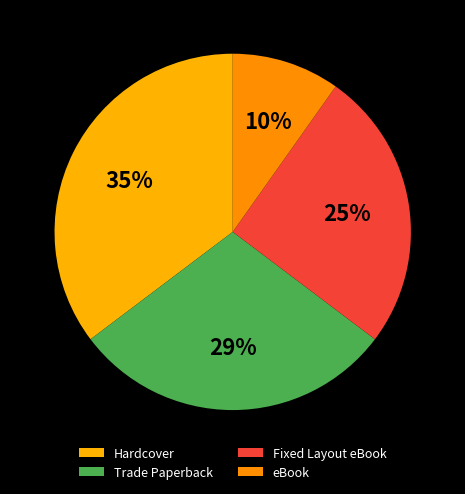

Between eBook and Fixed Layout eBook, which is larger?

Fixed Layout eBook